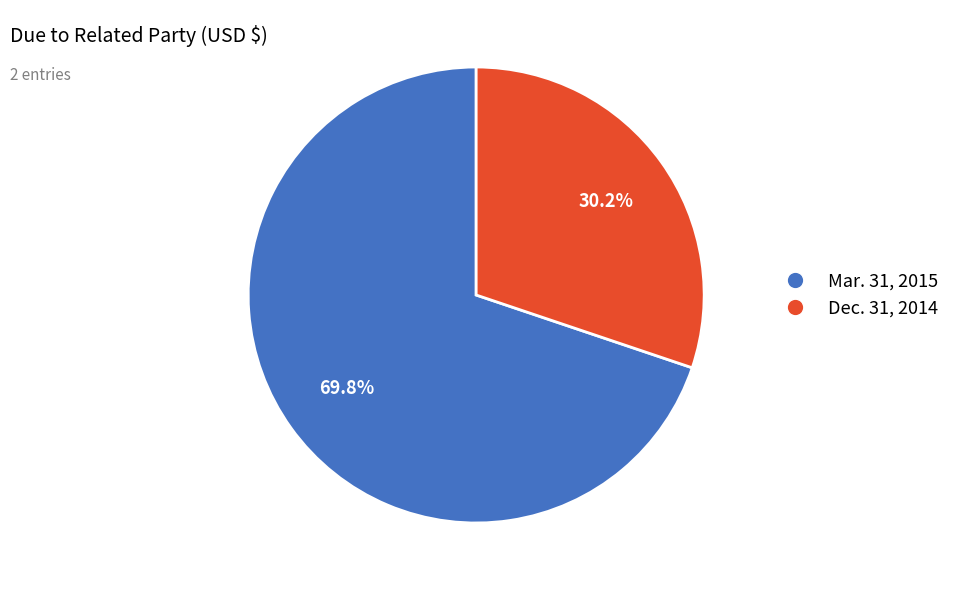

Count the number of slices in the pie.

2